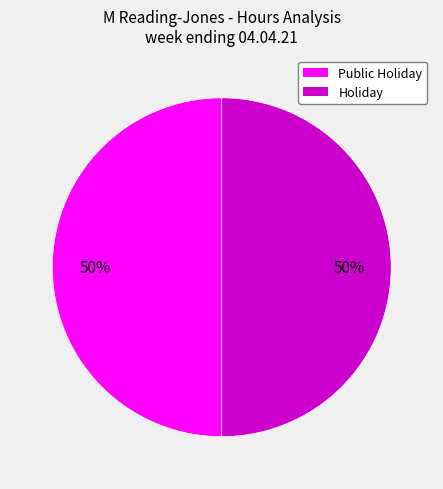

What is the ratio of the value at Holiday to the value at Public Holiday?

1.0